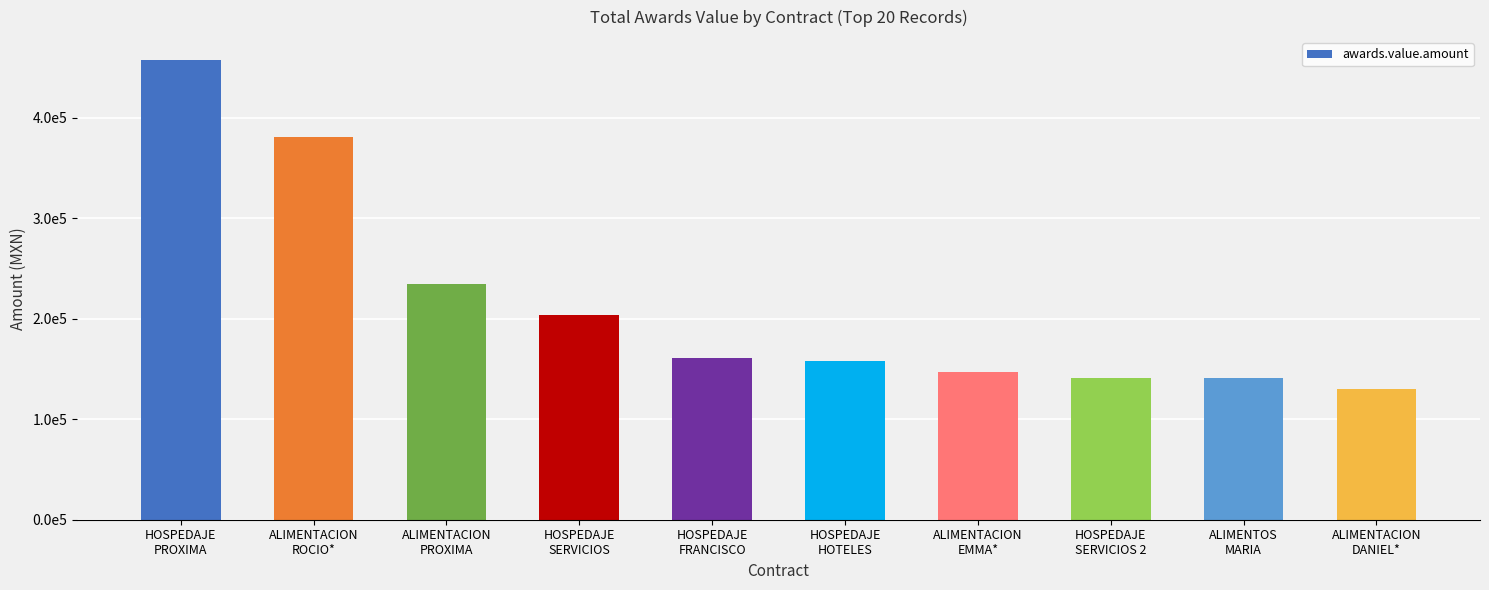

At which label does the data first exceed 160774?

HOSPEDAJE
PROXIMA